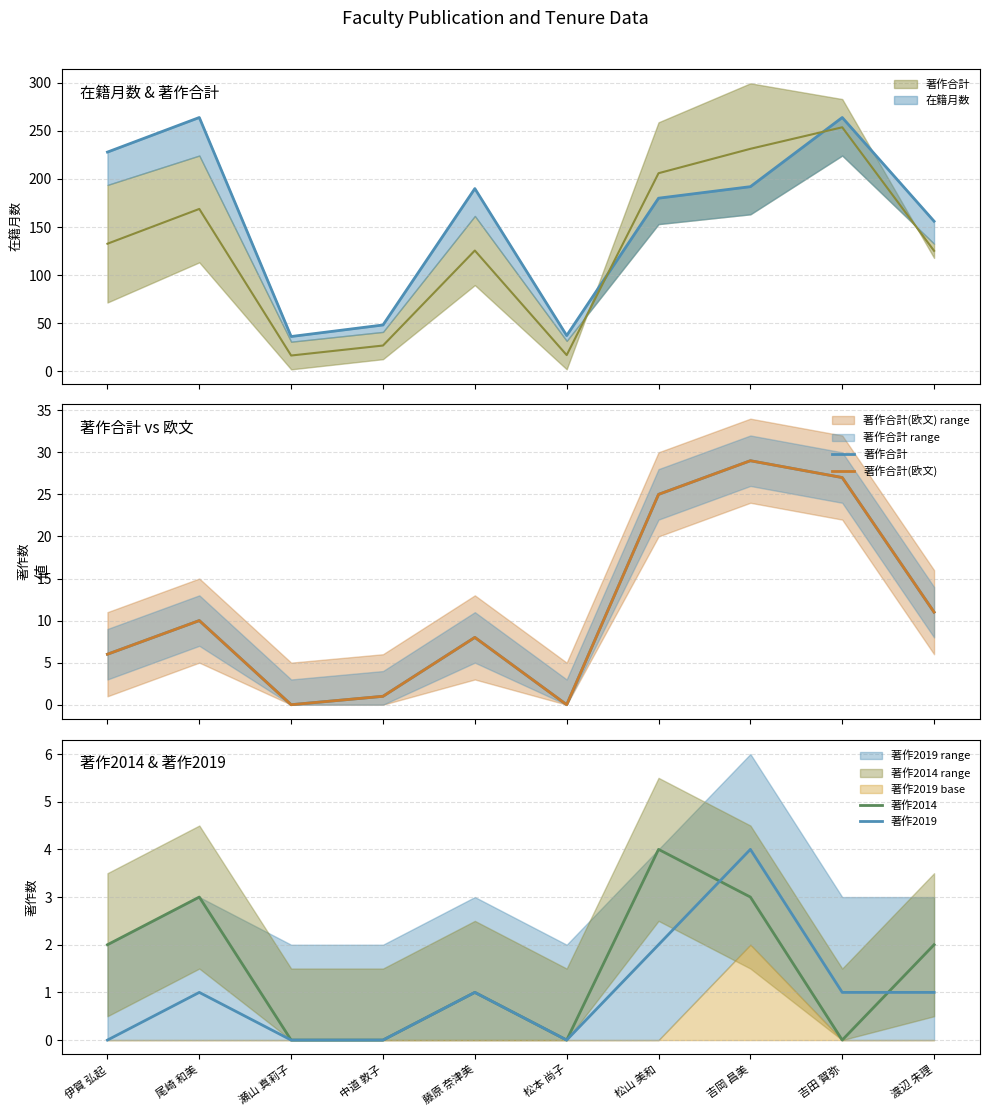

How many values in 著作2019 are above zero?

6